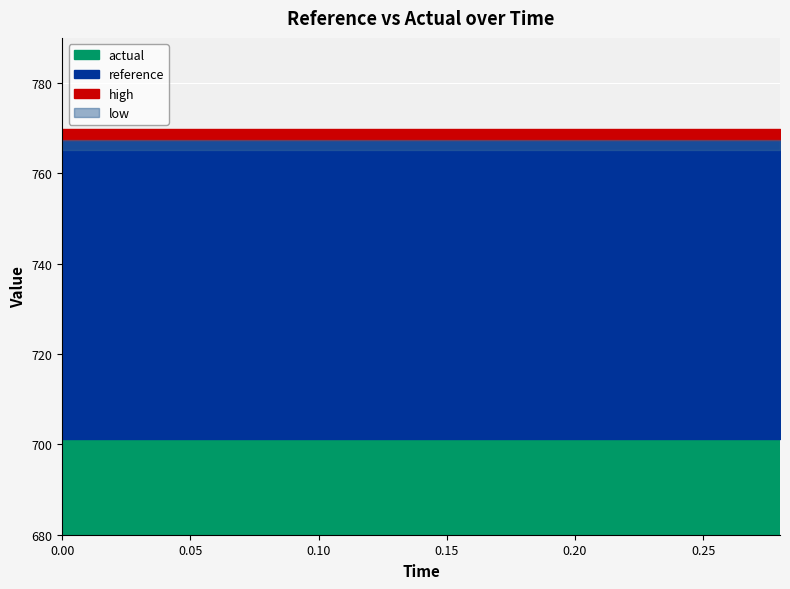

Rank the series at 0.04 from lowest to highest value.

actual, low, reference, high